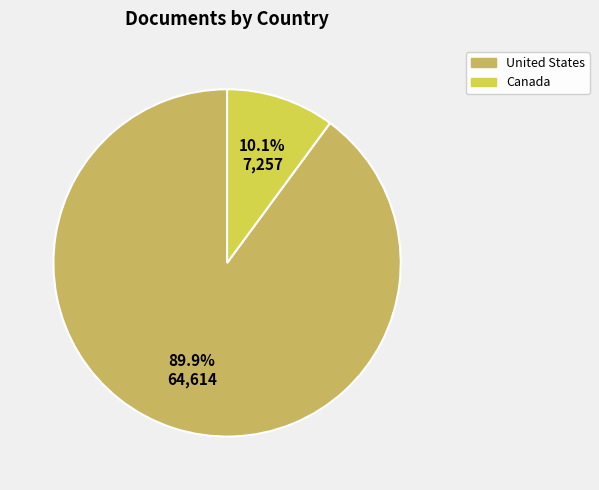

The Canada slice represents 1% of the pie. True or false?

False